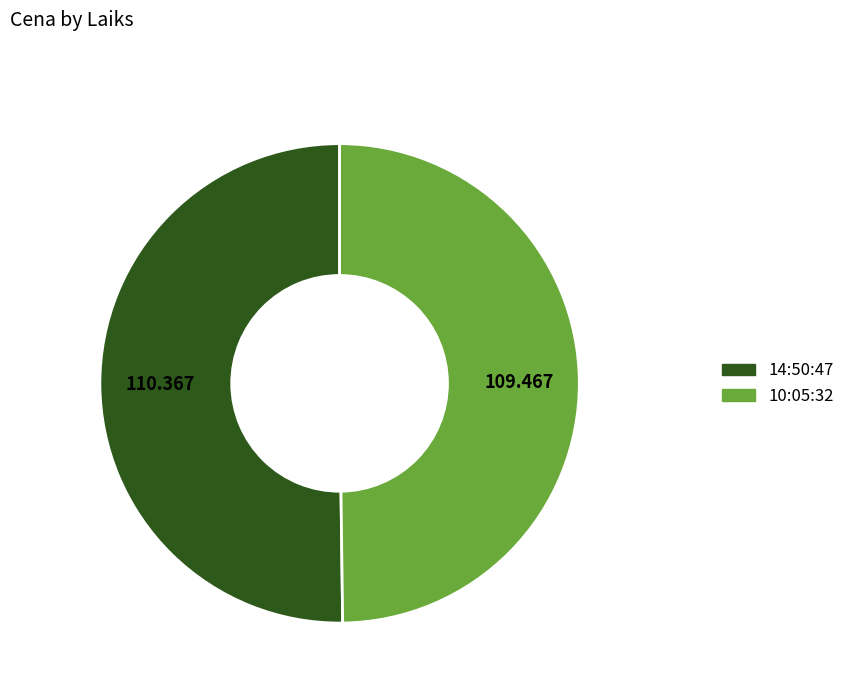

Is the sum of 10:05:32 and 14:50:47 greater than half?

Yes